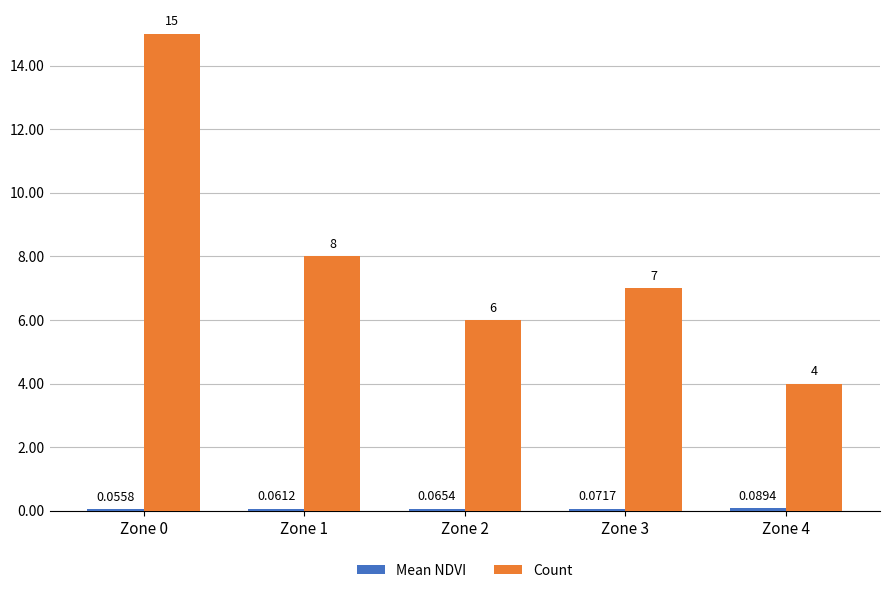

What is the difference between the maximum and second lowest values in the Count series?

9.0